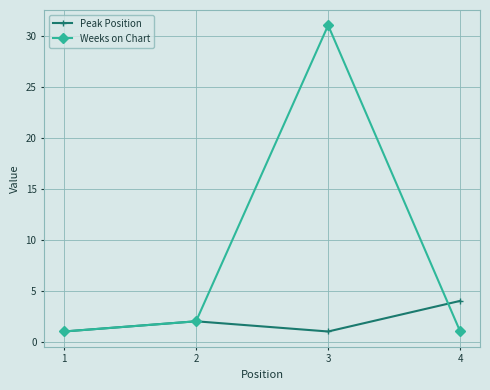

True or false: Peak Position has more than 1 interior local peaks.

False